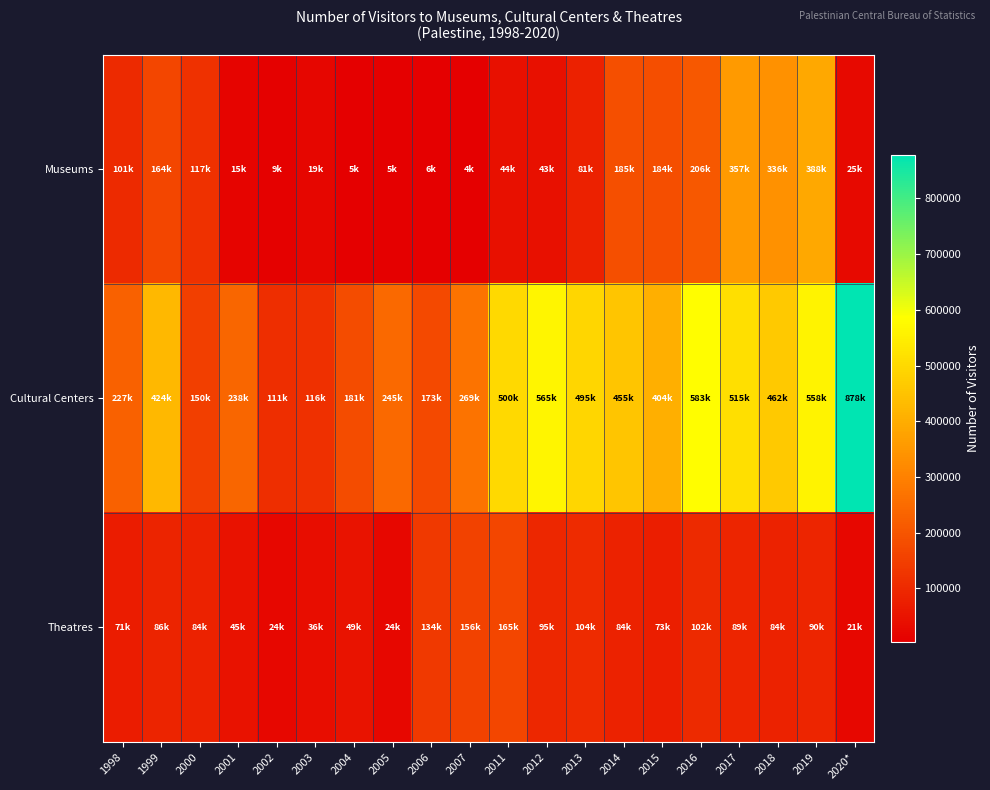

What is the difference between the highest and lowest values at 2013?

414034